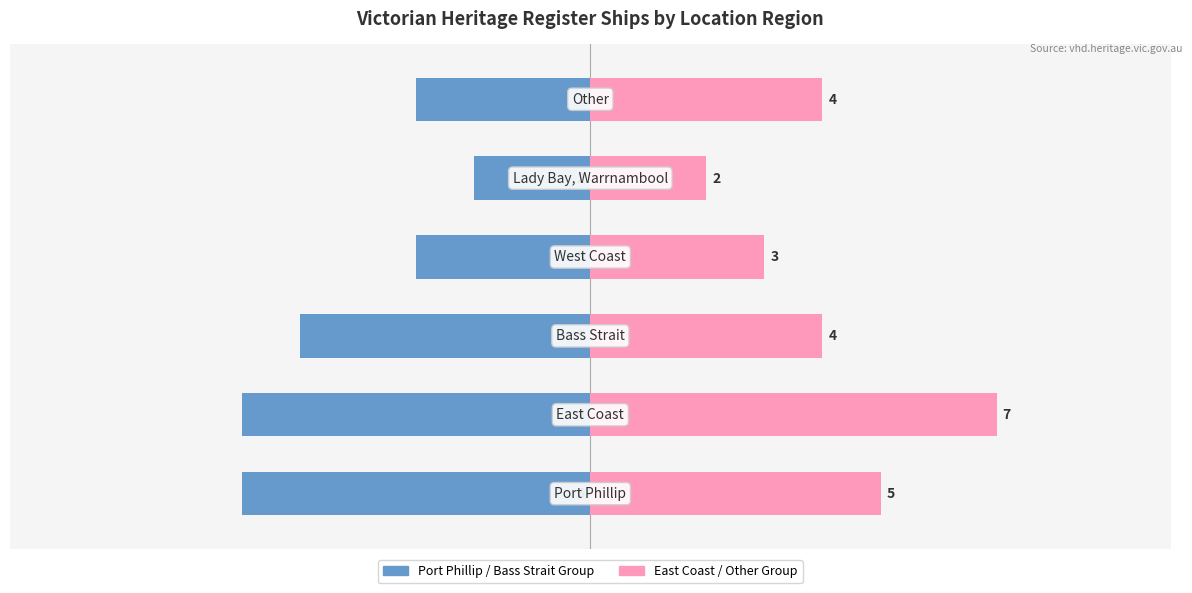

Which series has the widest spread of values?

East Coast Group